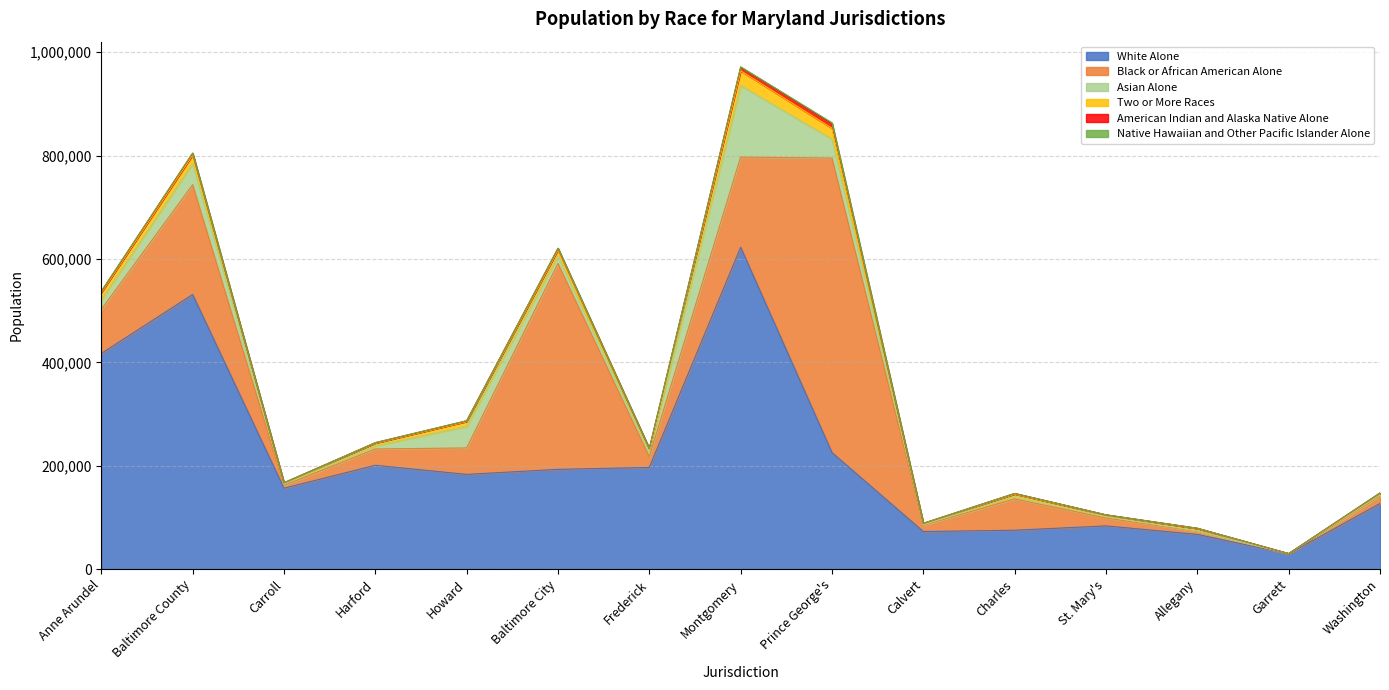

What is the difference between the second highest and minimum values in the Native Hawaiian and Other Pacific Islander Alone series?

948